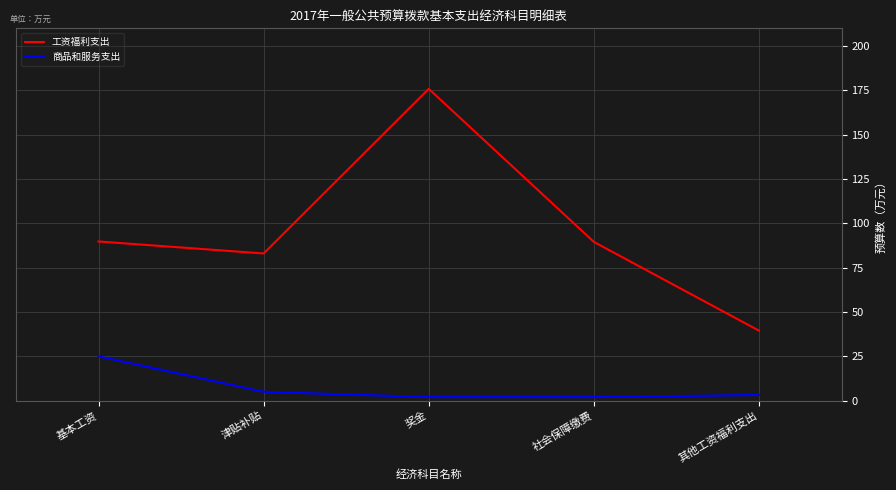

What is the total value across all series at 奖金?

177.9